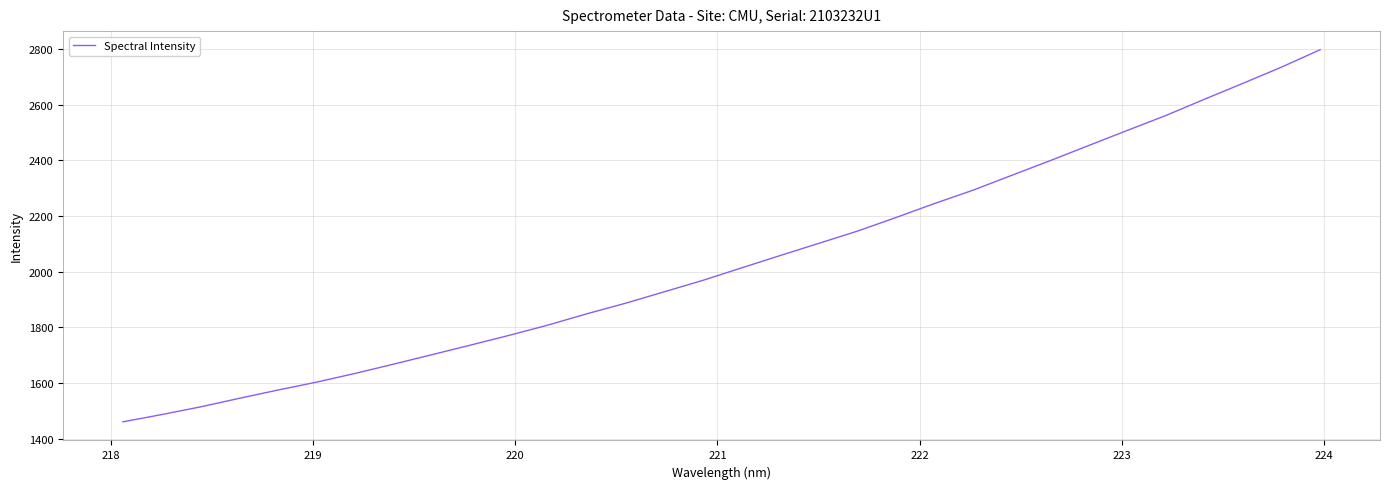

Reading right to left, extract all data points from this chart.

2797.6	2735.1	2676.9	2619.6	2561.1	2507.6	2453.3	2398.8	2345.8	2292.6	2244.5	2194.1	2145.2	2101.3	2057.5	2013.2	1968.5	1927.4	1886.3	1848.5	1808.1	1771.4	1736.3	1701.7	1667.5	1634.1	1602.7	1574.2	1544.5	1513.8	1486.3	1460.2